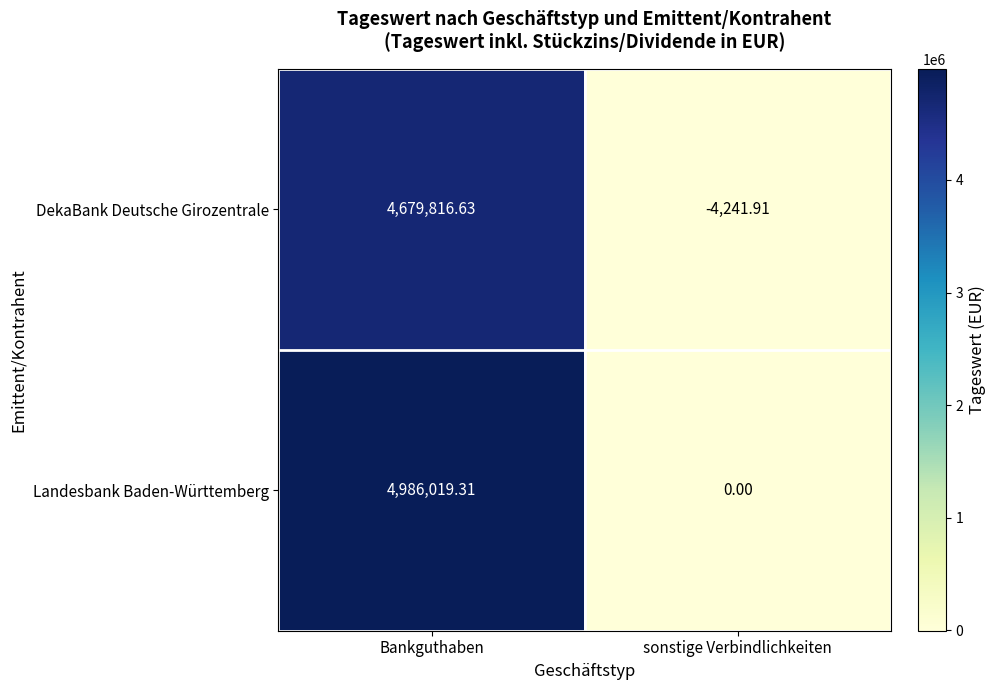

Between Bankguthaben and sonstige Verbindlichkeiten, which series saw the biggest shift?

Landesbank Baden-Württemberg